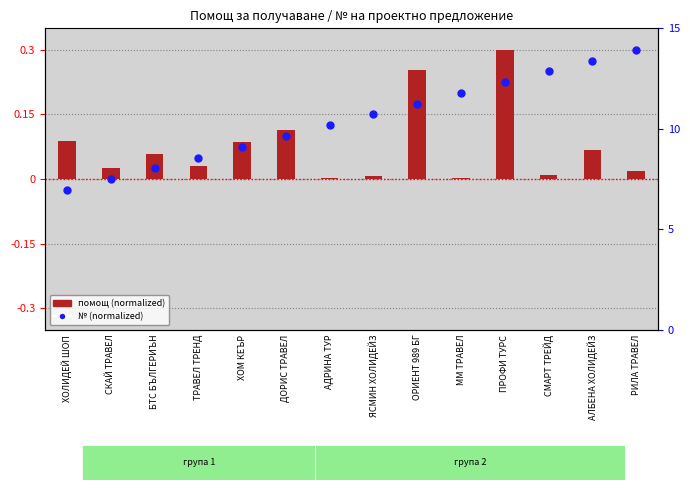

Which series has the largest total across all categories?

№ (normalized)